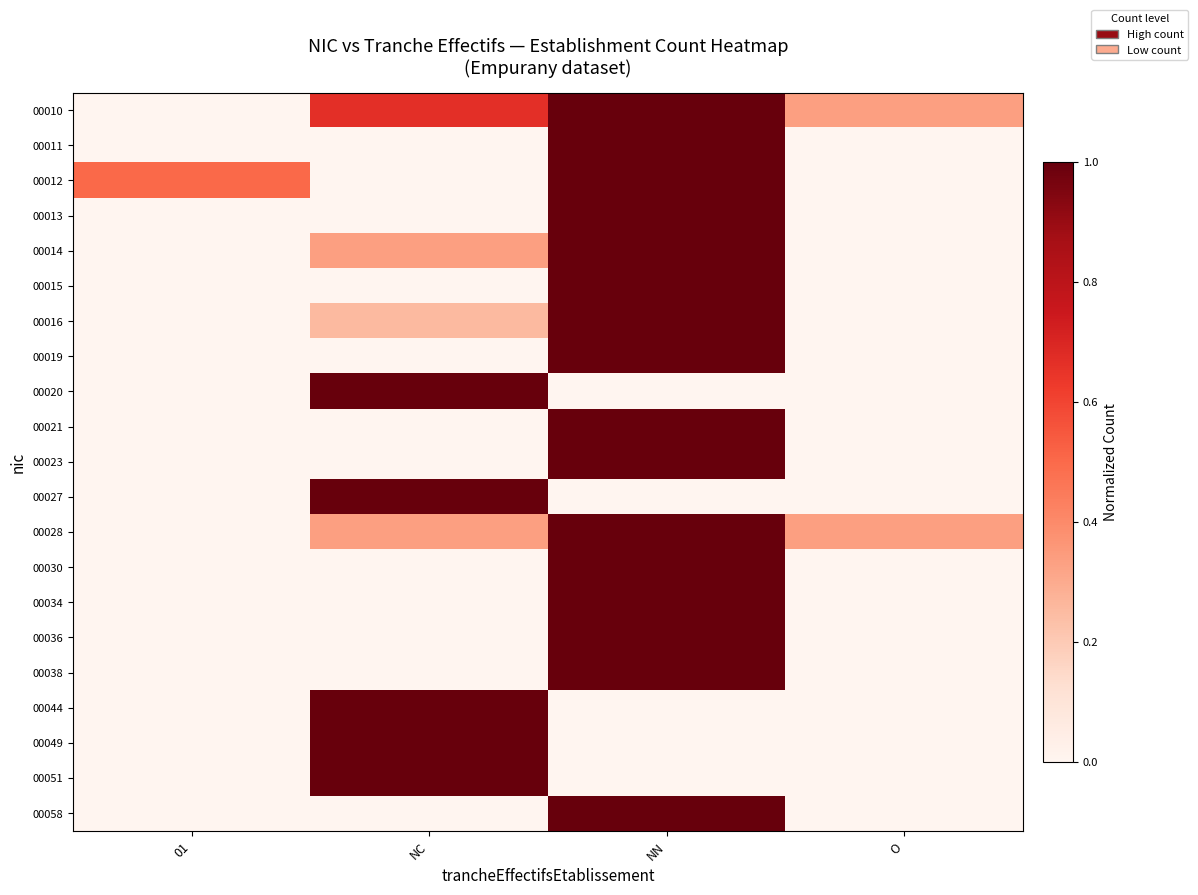

Rank the series by their maximum value, from highest to lowest.

00010, 00011, 00012, 00013, 00014, 00015, 00016, 00019, 00020, 00021, 00023, 00027, 00028, 00030, 00034, 00036, 00038, 00044, 00049, 00051, 00058